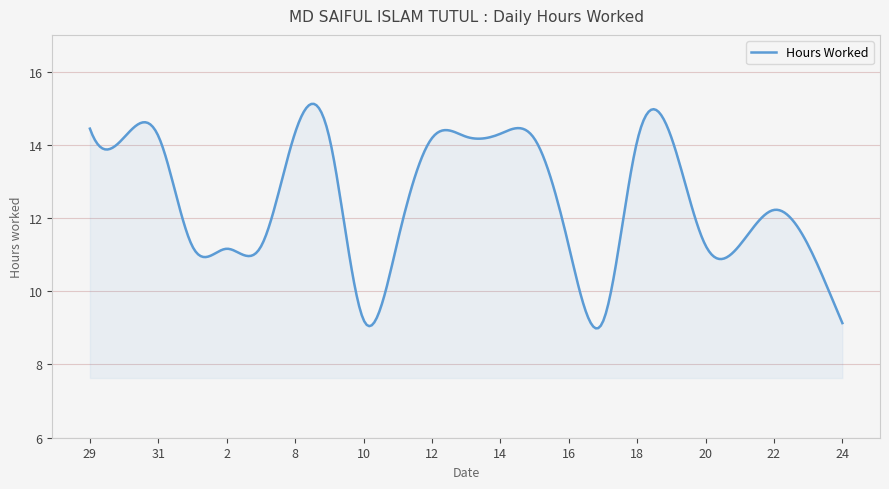

What is the difference between the maximum and minimum values?

6.1